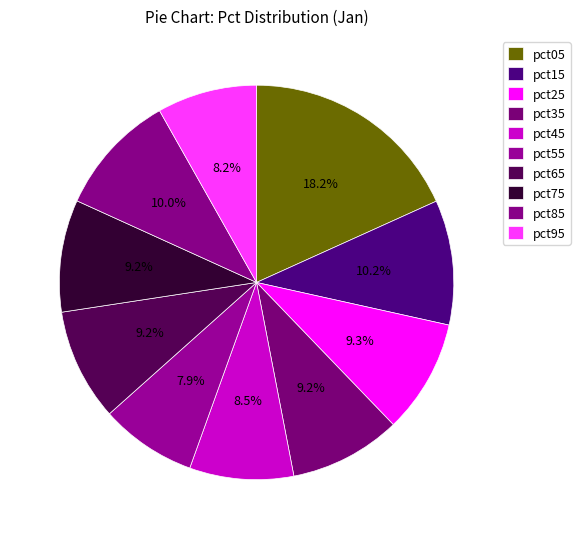

How many slices are in this pie chart?

10